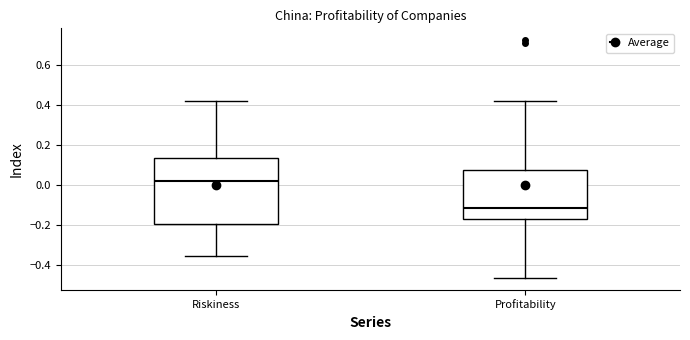

Which box has the lowest median line?

Profitability